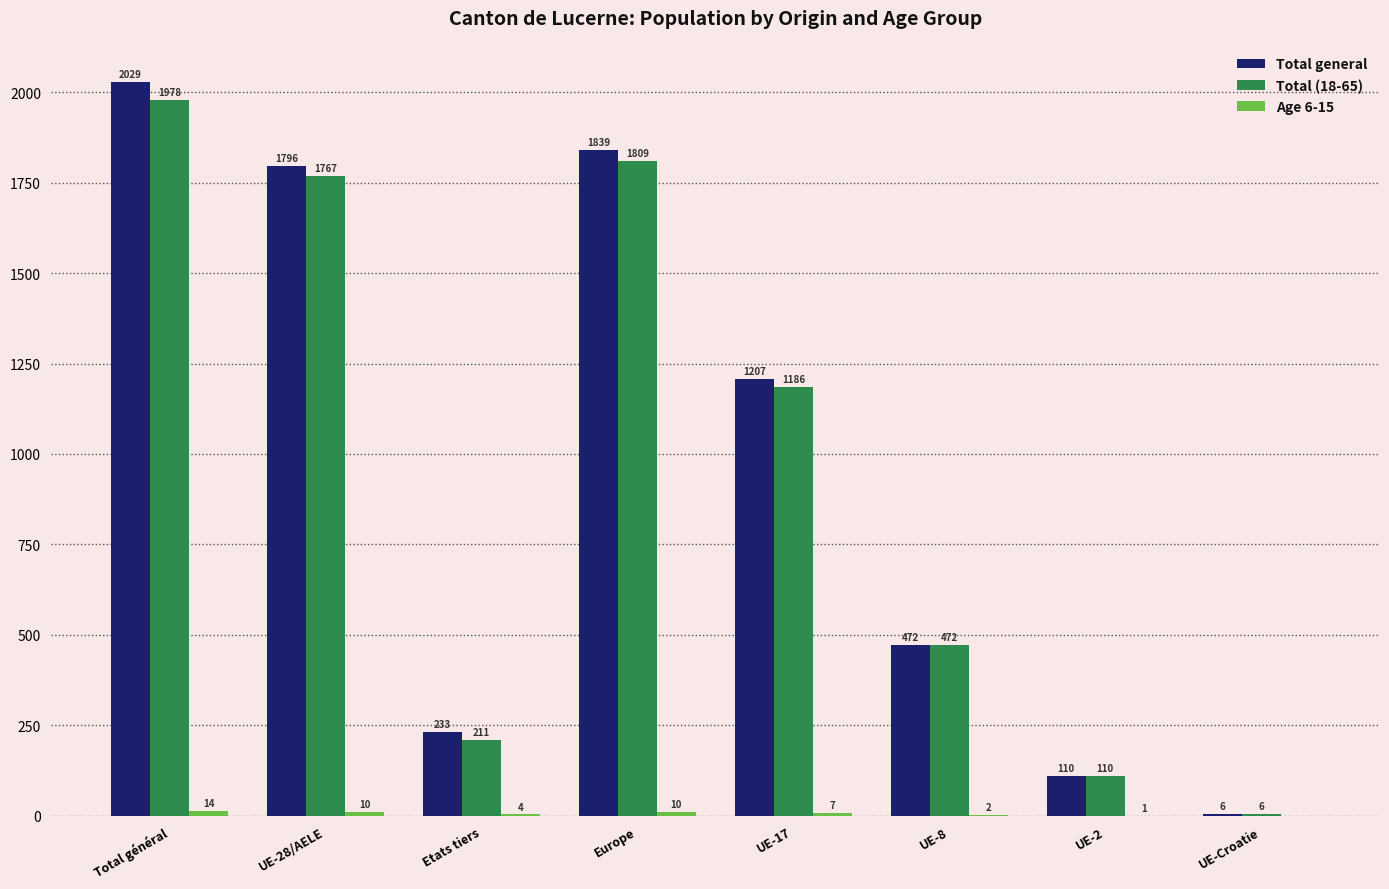

At which category is the sum across all series the highest?

Total général